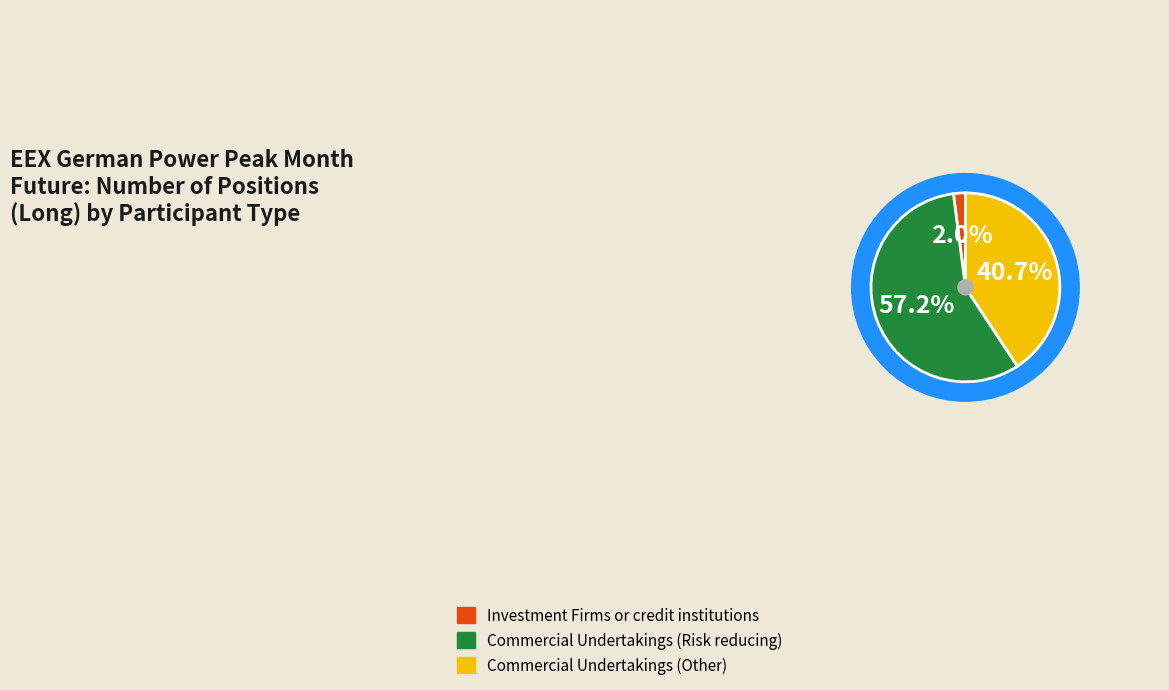

Between Investment Firms or credit institutions and Commercial Undertakings (Risk reducing), which is larger?

Commercial Undertakings (Risk reducing)